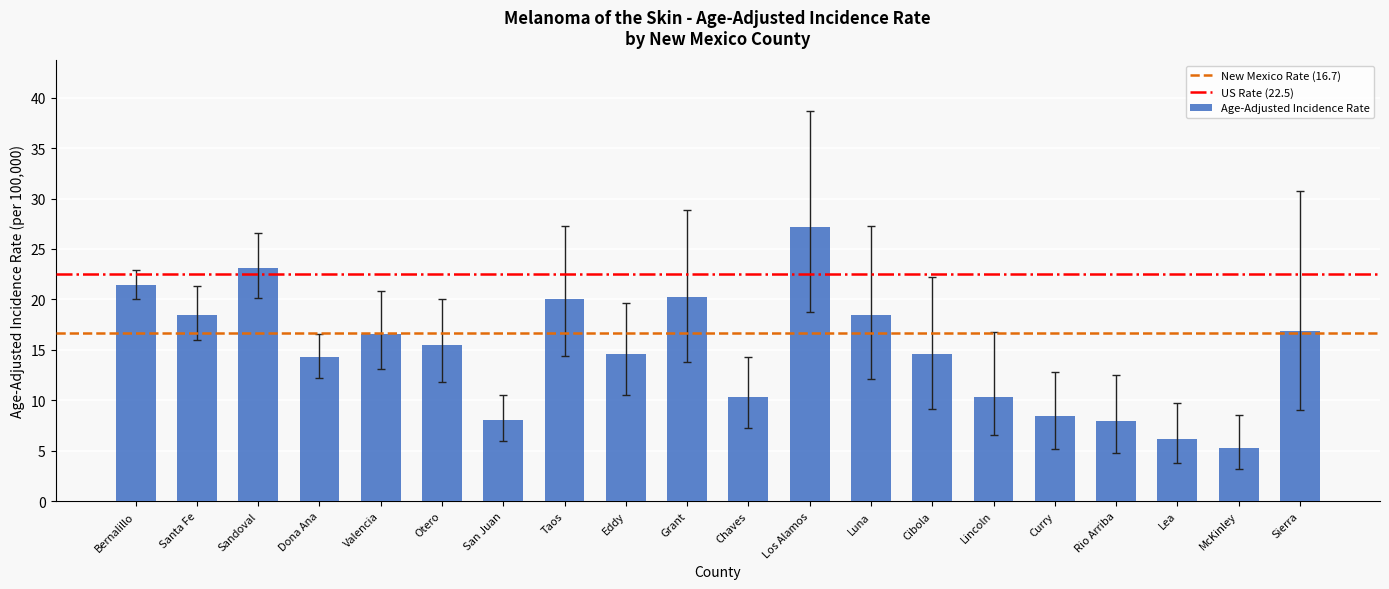

Count the number of data series in this chart.

1